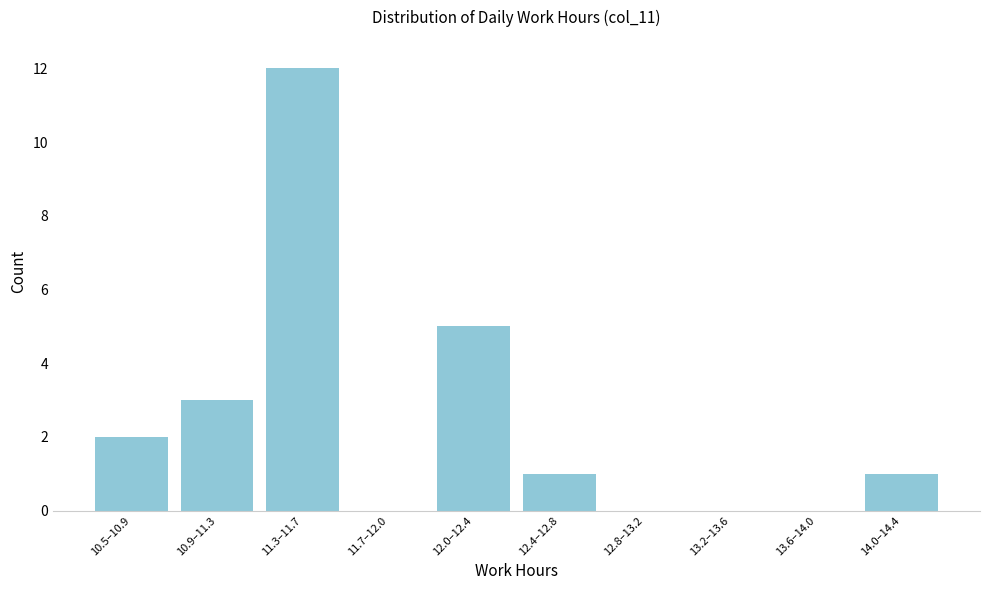

Reading right to left, list all the values displayed in this chart.

14.0–14.4=1	13.6–14.0=0	13.2–13.6=0	12.8–13.2=0	12.4–12.8=1	12.0–12.4=5	11.7–12.0=0	11.3–11.7=12	10.9–11.3=3	10.5–10.9=2